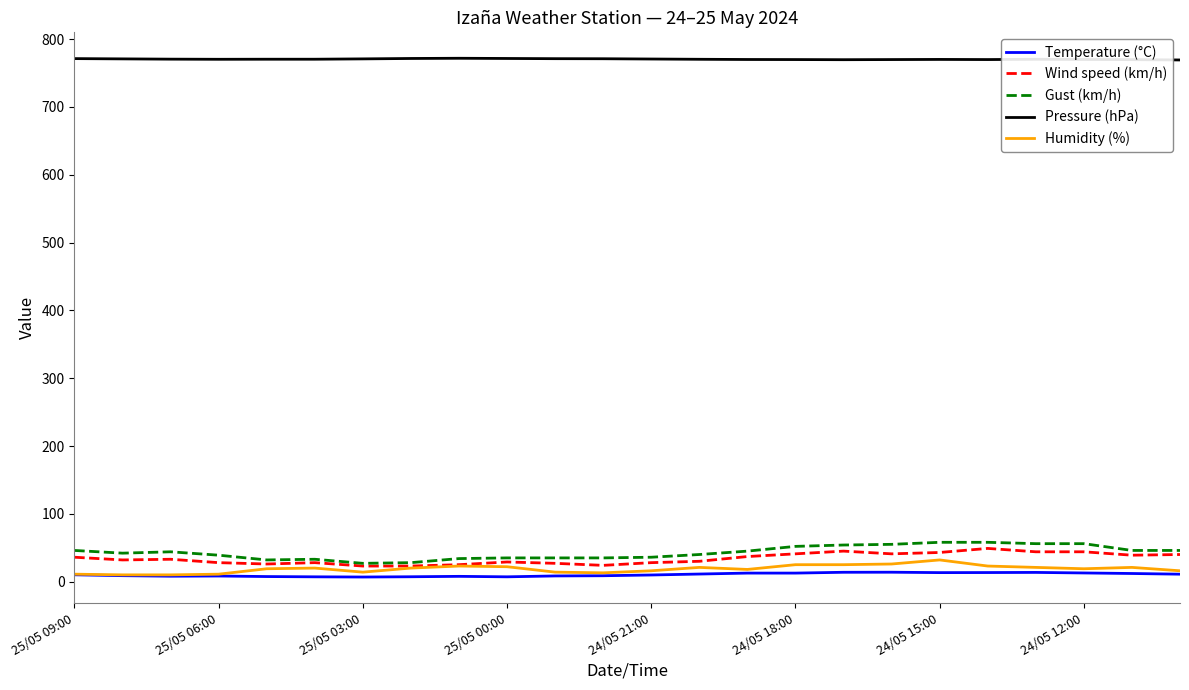

Which series has the largest total across all categories?

Pressure (hPa)